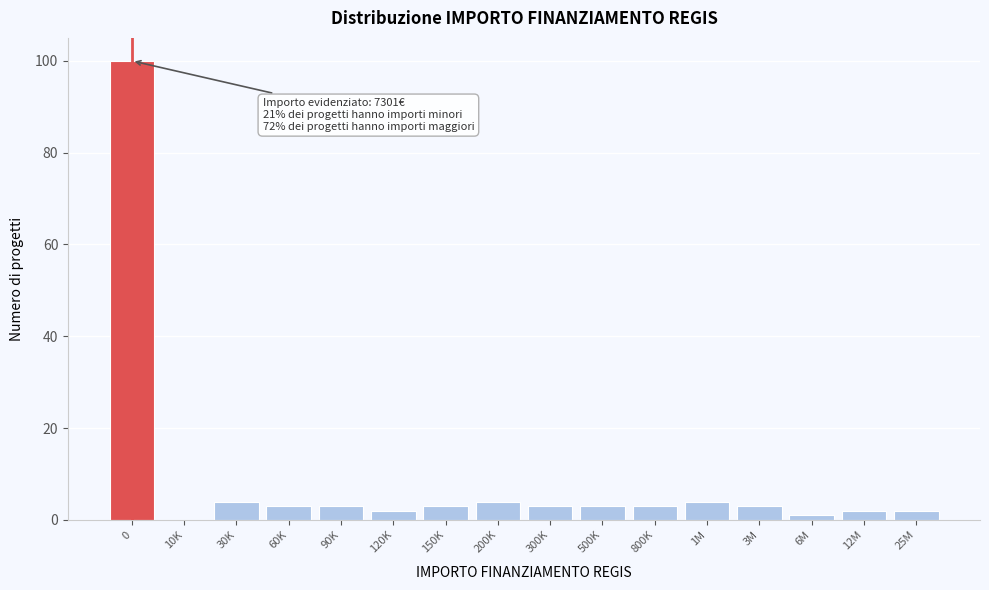

Reading right to left, what are all the values shown in this chart?

25M=2	12M=2	6M=1	3M=3	1M=4	800K=3	500K=3	300K=3	200K=4	150K=3	120K=2	90K=3	60K=3	30K=4	10K=0	0=100